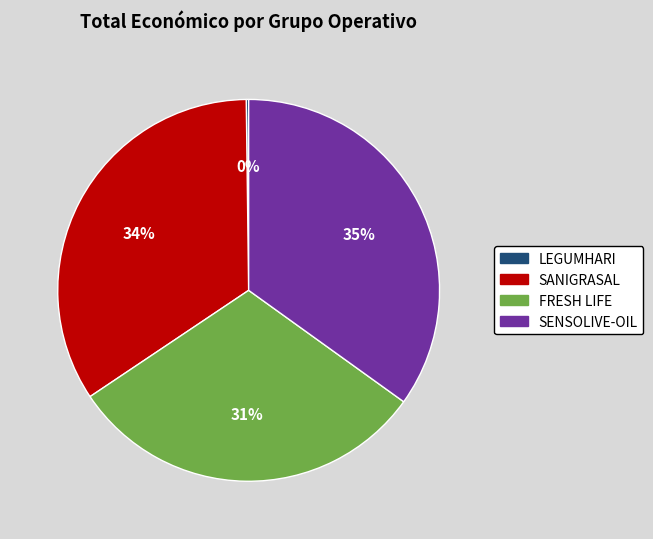

To the nearest percent, what portion does SENSOLIVE-OIL represent?

35%